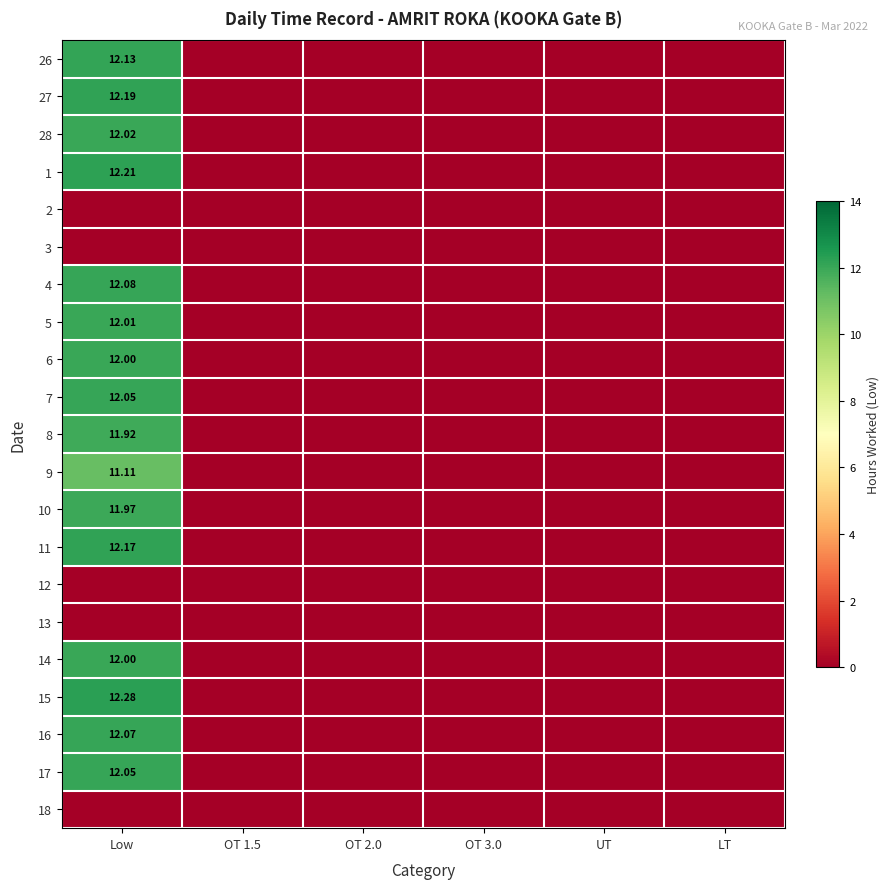

True or false: 27 has a value of 0.0 at OT 3.0.

True